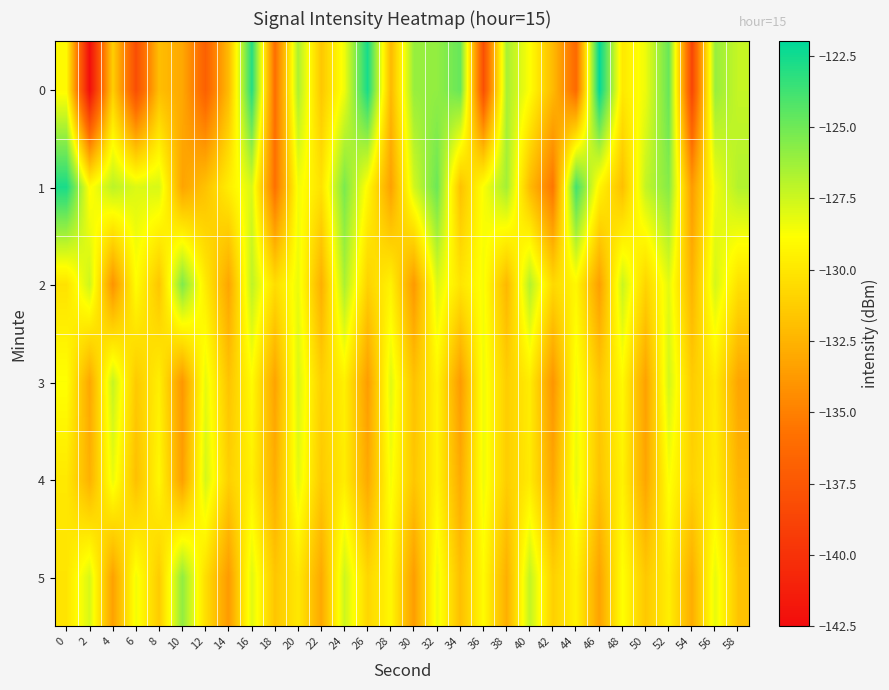

At 10, list the series in order from smallest to largest.

3, 4, 1, 0, 5, 2